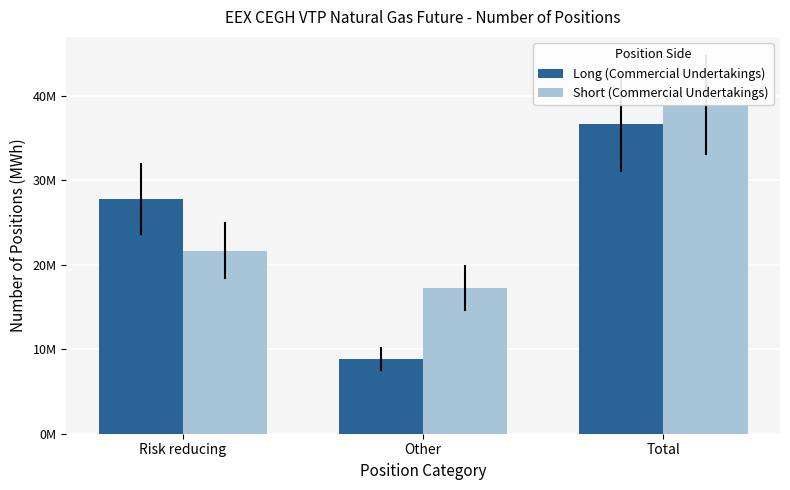

What is the label of the 2nd bar from the left?

Other